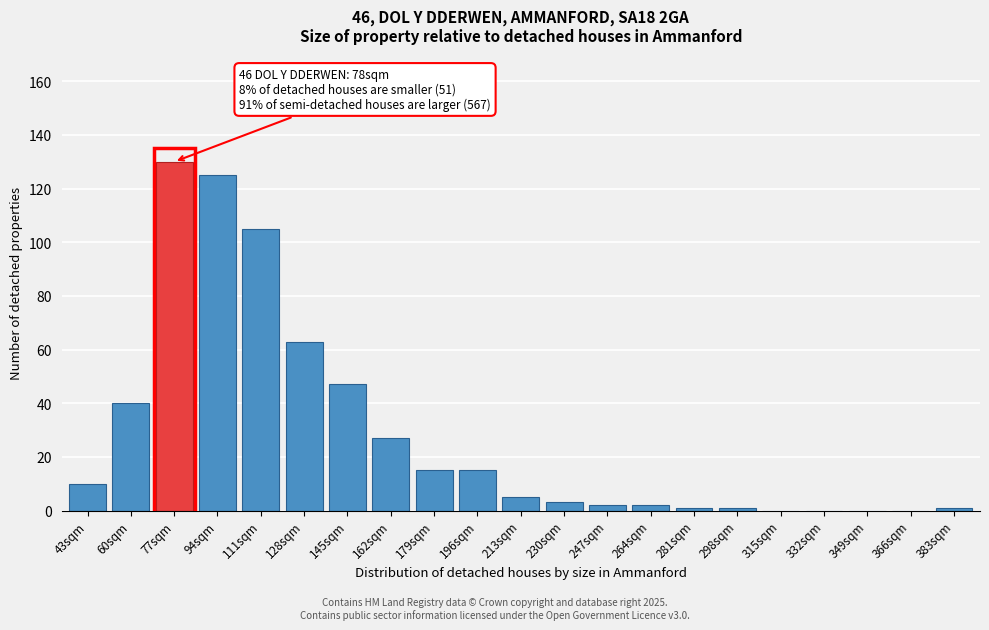

Reading right to left, what are all the values shown in this chart?

383sqm=1	366sqm=0	349sqm=0	332sqm=0	315sqm=0	298sqm=1	281sqm=1	264sqm=2	247sqm=2	230sqm=3	213sqm=5	196sqm=15	179sqm=15	162sqm=27	145sqm=47	128sqm=63	111sqm=105	94sqm=125	77sqm=130	60sqm=40	43sqm=10